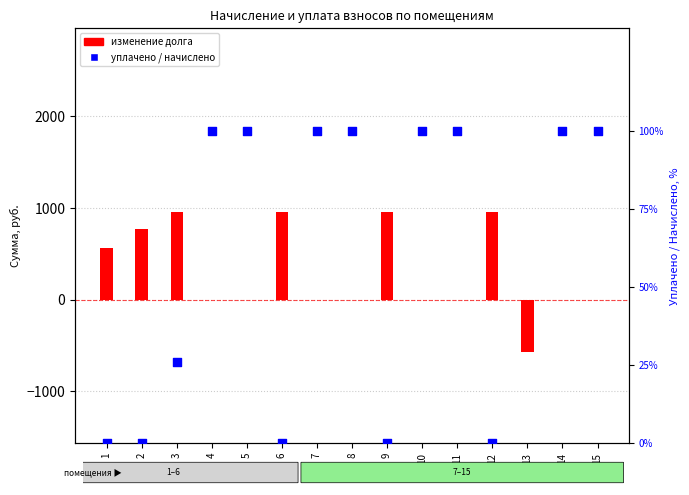

Is the value of уплачено / начислено at 1 greater than the value of изменение долга at 9?

No